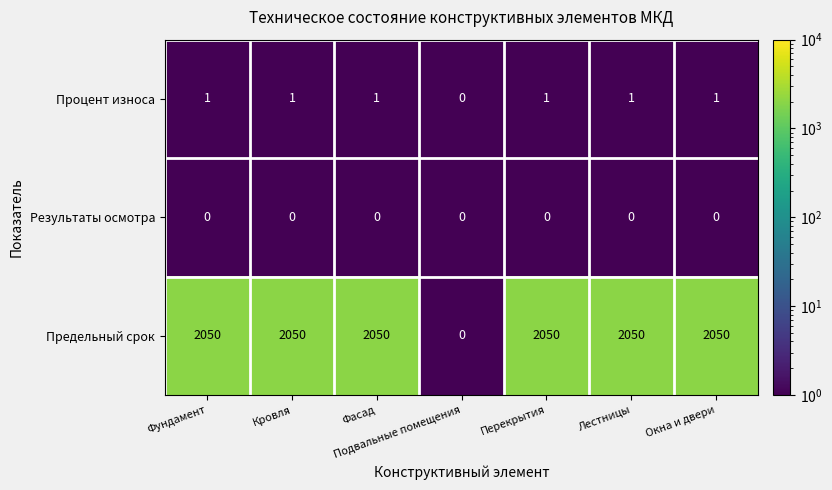

Which series has the largest range (max minus min)?

Предельный срок